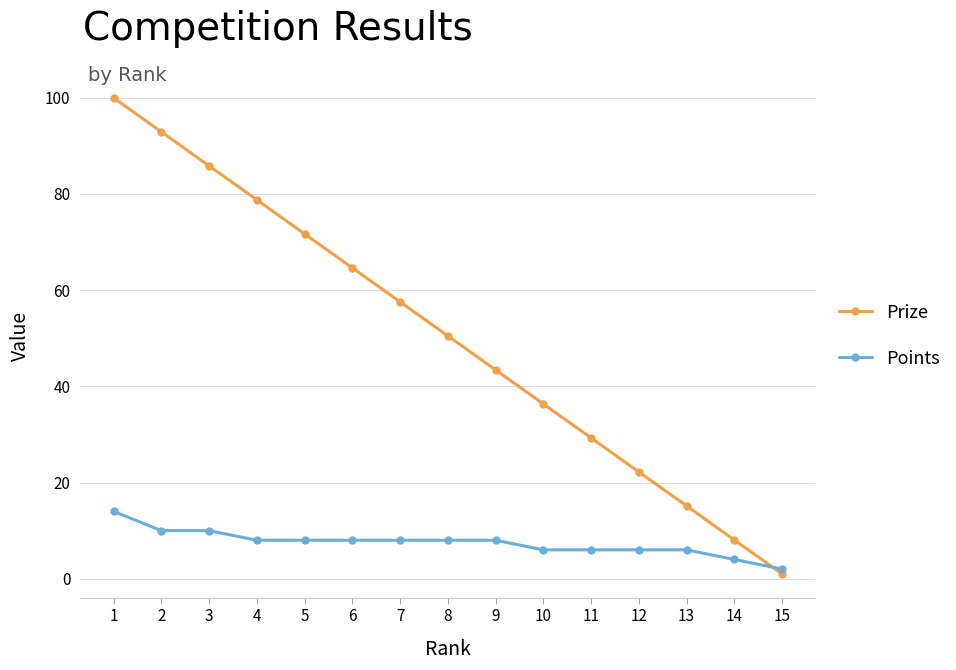

True or false: Prize has a value of 122.3 at 4.

False